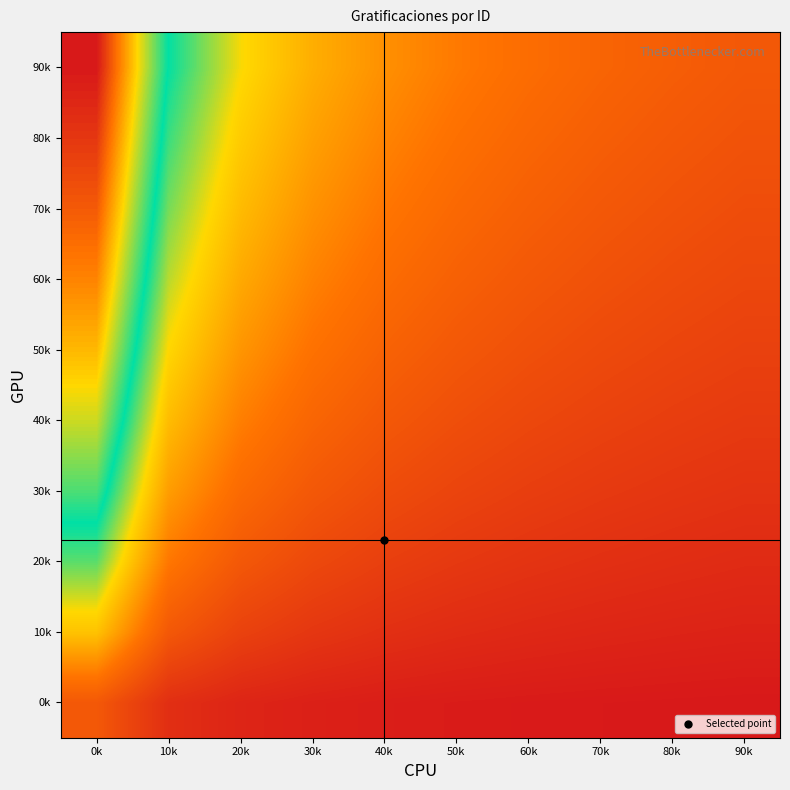

At how many categories does at least one series exceed 1?

6